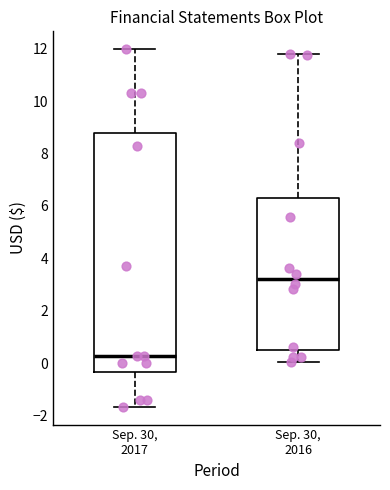

Reading left to right, read every box against the y-axis: the position of its median line, the range the box covers, and the ends of its whiskers. The values are not printed on the chart, so give them approximately, as read against the axis.

Sep. 30, 2017: median 0.2, box -0.4 to 8.8, whiskers -1.6 to 12.0
Sep. 30, 2016: median 3.2, box 0.6 to 6.2, whiskers 0.0 to 11.8